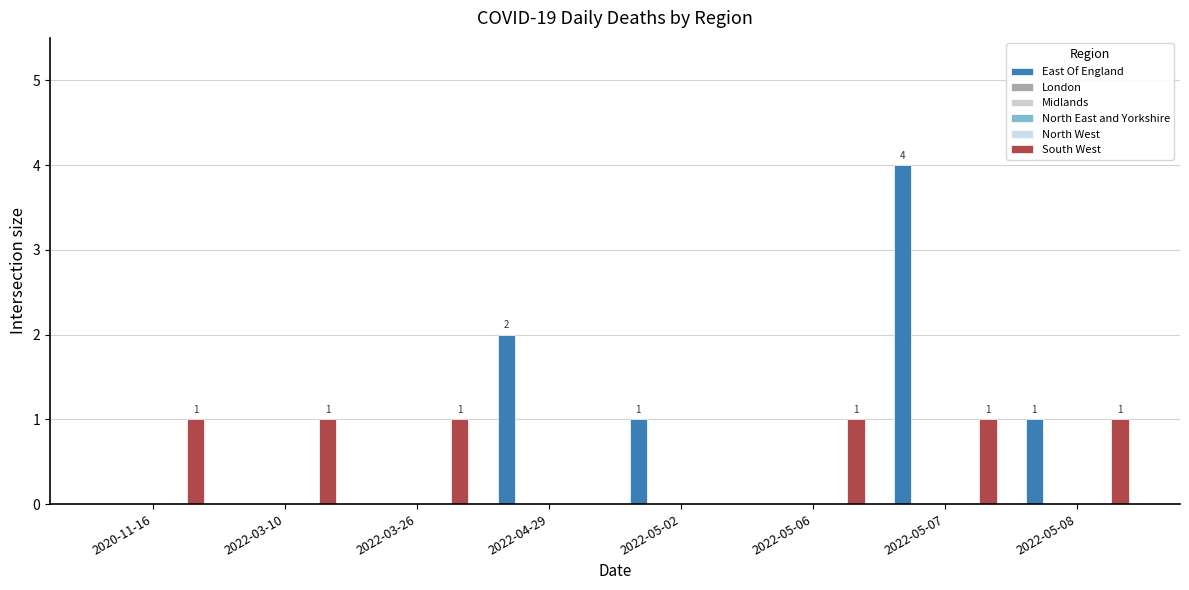

What is the label of the 8th bar from the right?

2020-11-16